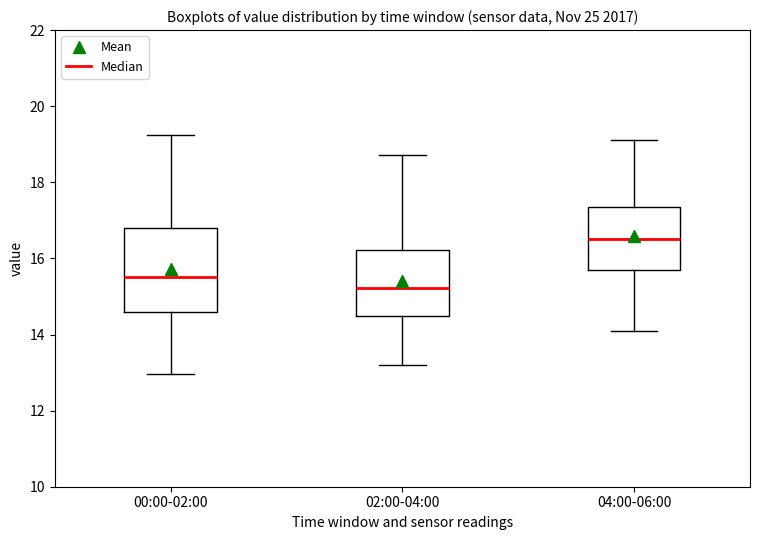

Where is the upper edge of the box for 02:00-04:00 on the y-axis? The values are not printed on the chart, so give them approximately, as read against the axis.

16.2